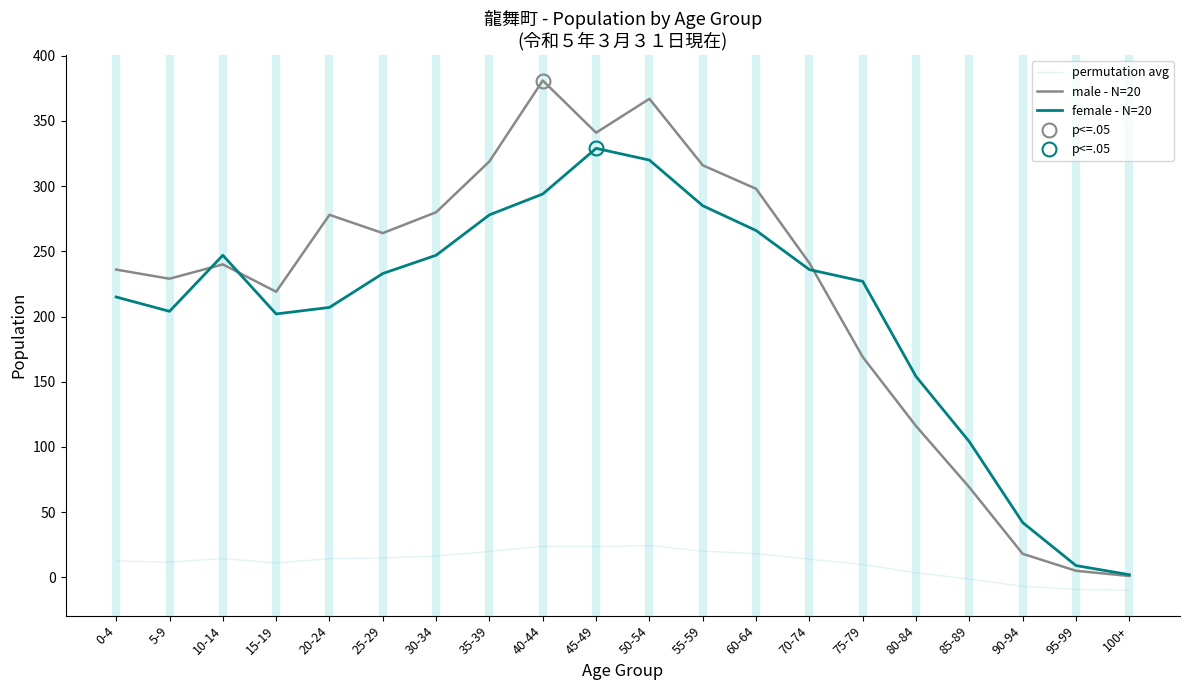

What is the label of the 14th point from the left?

70-74